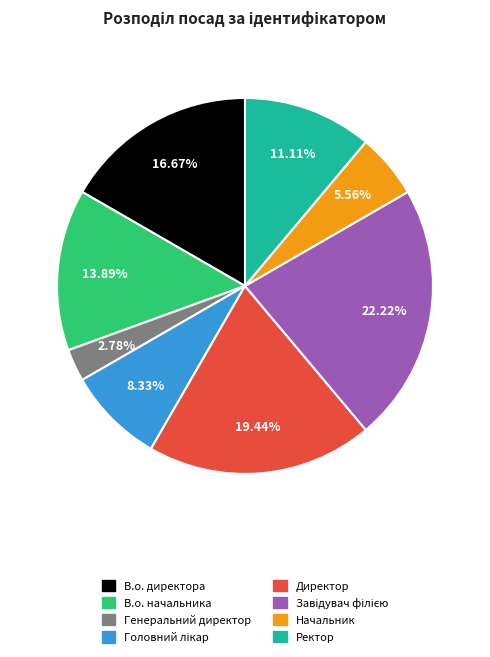

To the nearest percent, what portion does Директор represent?

19%